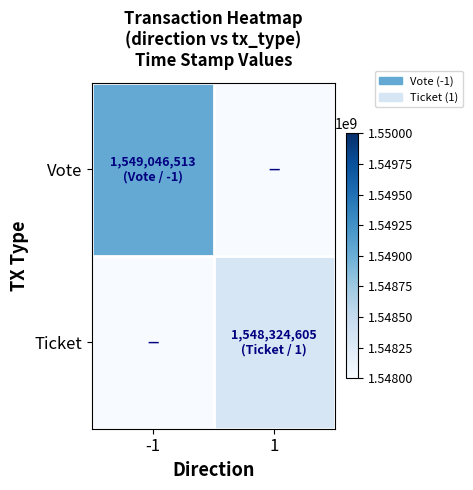

Reading left to right, extract all data points from this chart.

Vote: -1=1549046513	1=0
Ticket: -1=0	1=1548324605